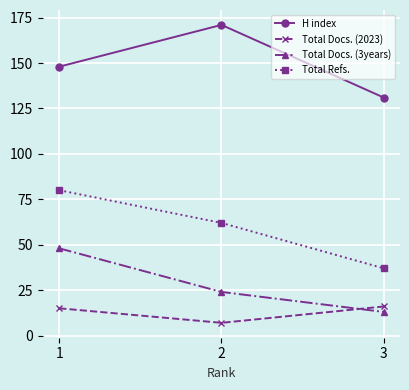

The value of Total Refs. at 3 is 63. True or false?

False